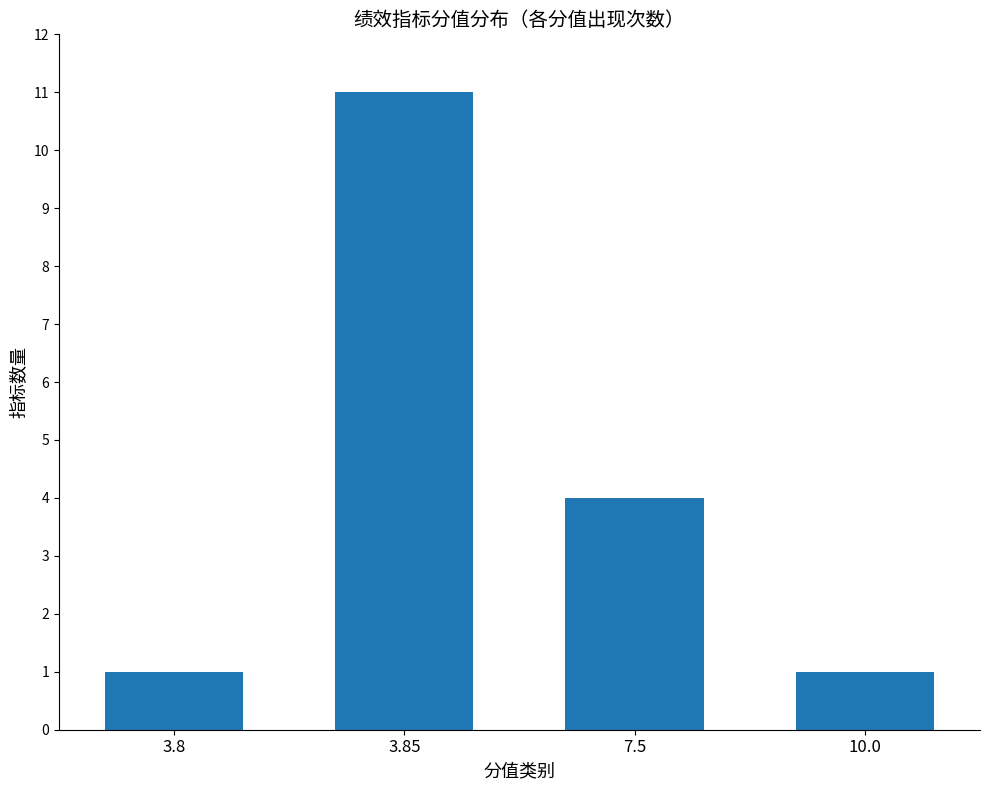

What position from the right is 3.85?

3